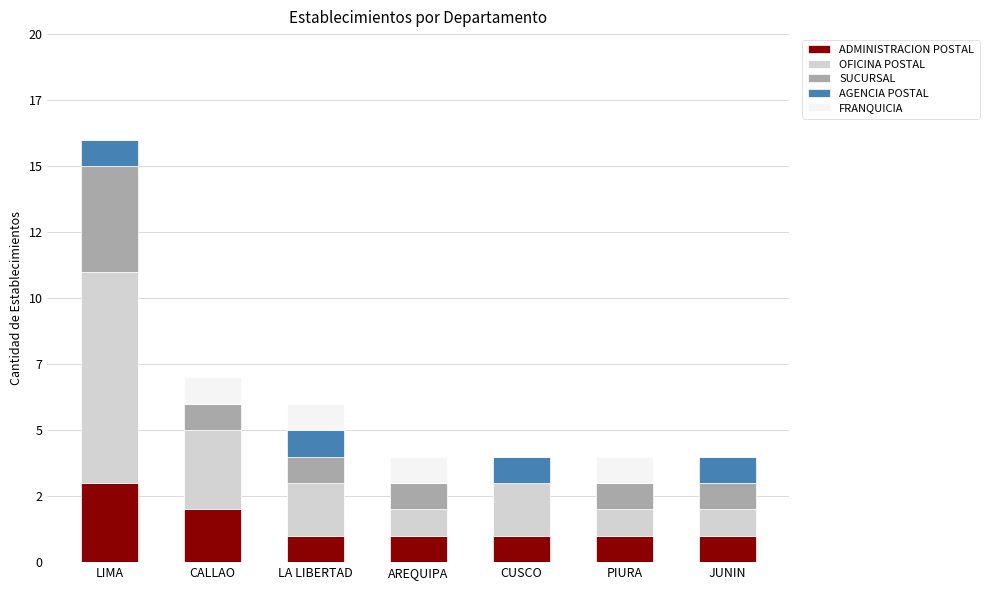

How many ADMINISTRACION POSTAL values are between 1 and 2?

6